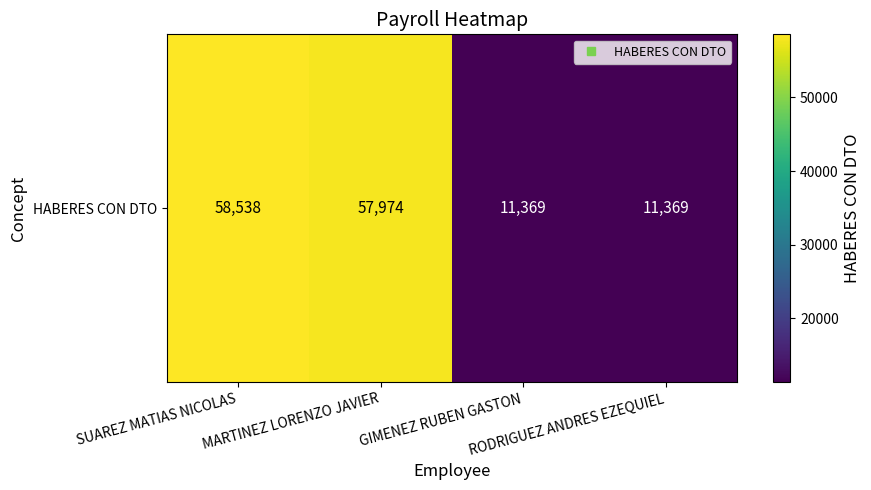

Reading left to right, list all the values displayed in this chart.

SUAREZ MATIAS NICOLAS=58538	MARTINEZ LORENZO JAVIER=57974	GIMENEZ RUBEN GASTON=11369	RODRIGUEZ ANDRES EZEQUIEL=11369